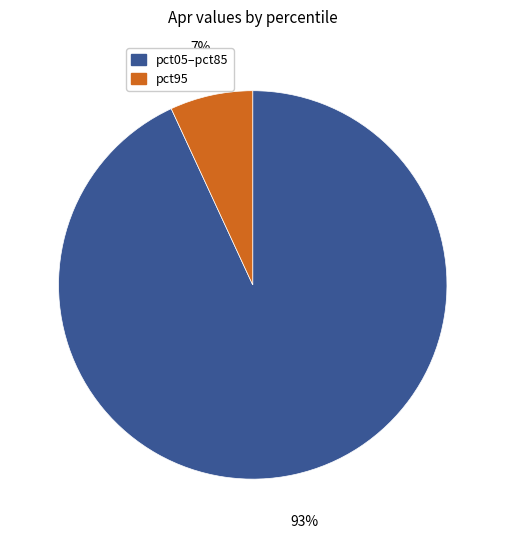

Is there any slice that represents more than half of the pie?

Yes